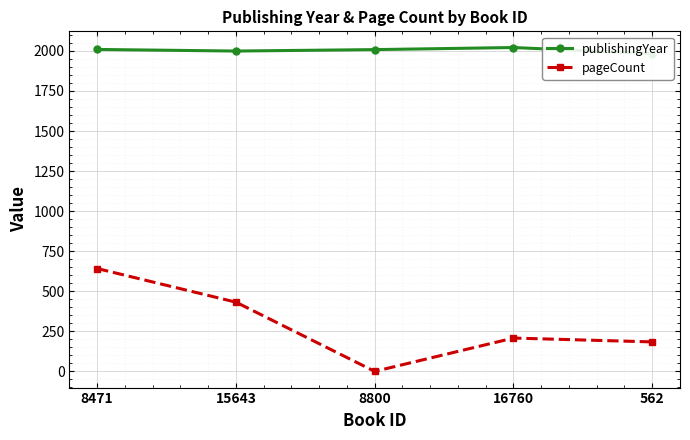

Which series has the largest range (max minus min)?

pageCount